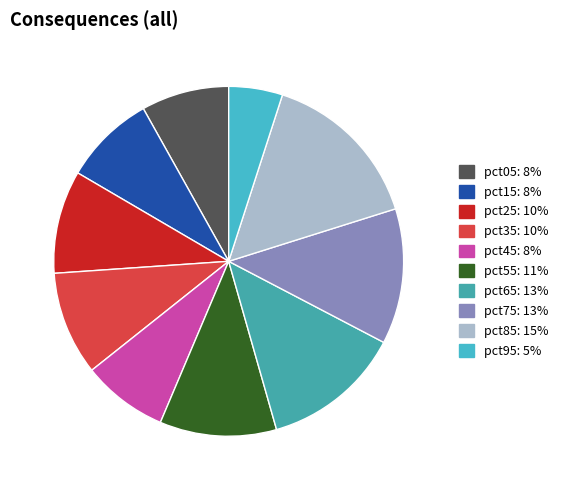

What percentage is the pct55 slice, to the nearest percent?

11%